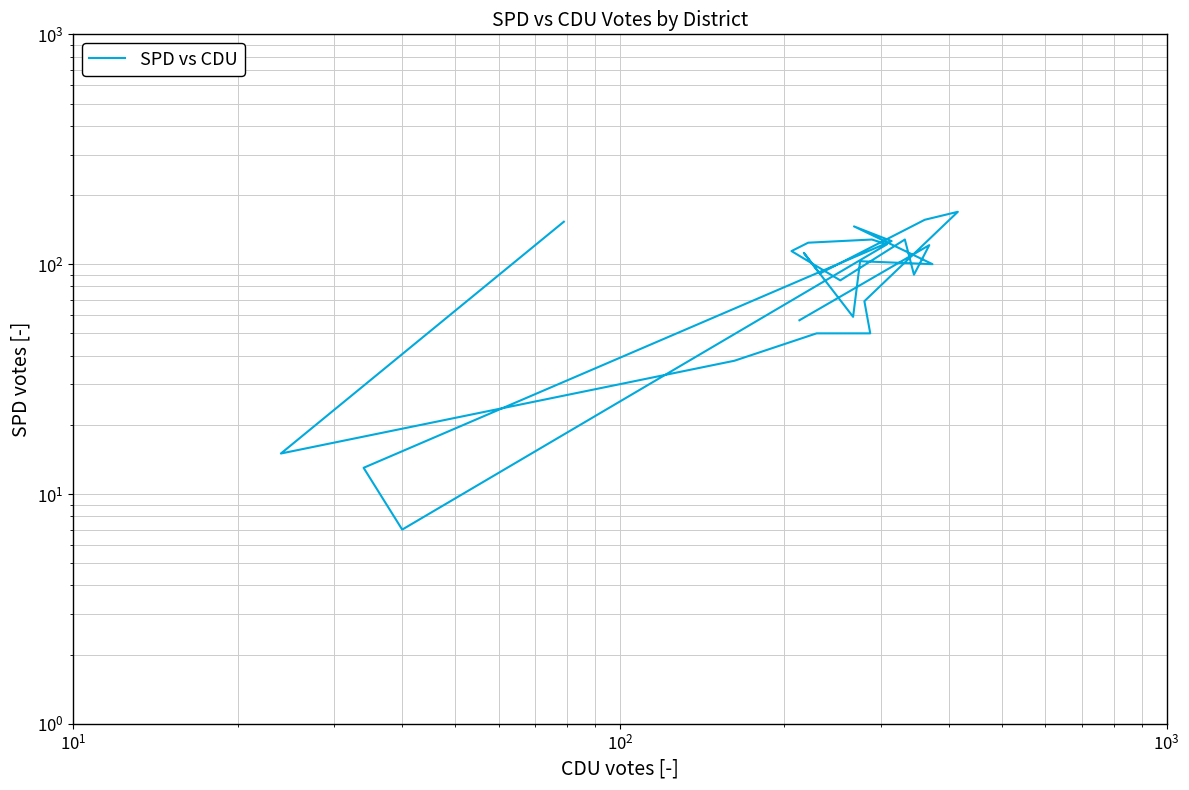

Is it true that the value at 12 is 257?

False